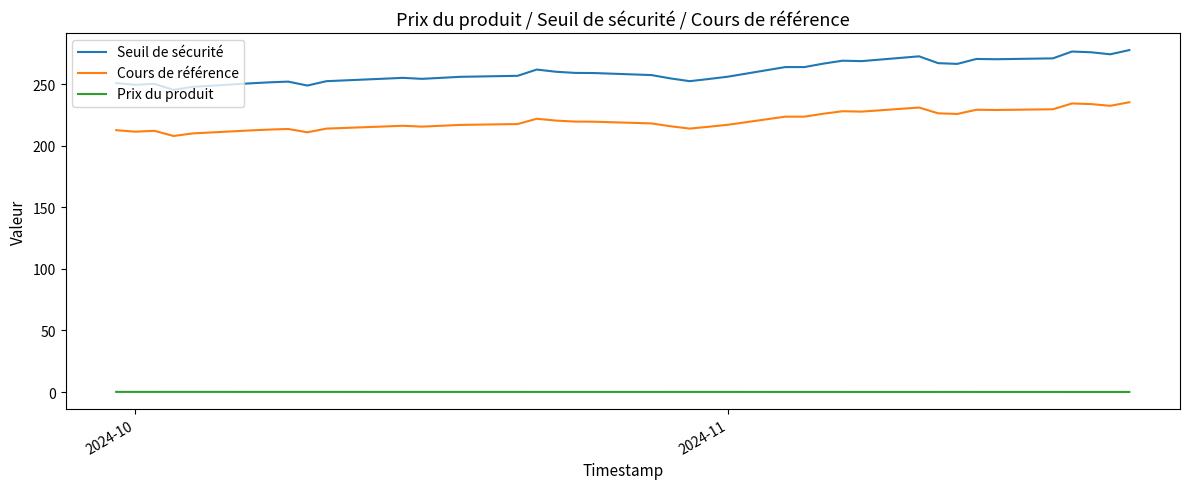

Rank the series by their maximum value, from highest to lowest.

Seuil de sécurité, Cours de référence, Prix du produit